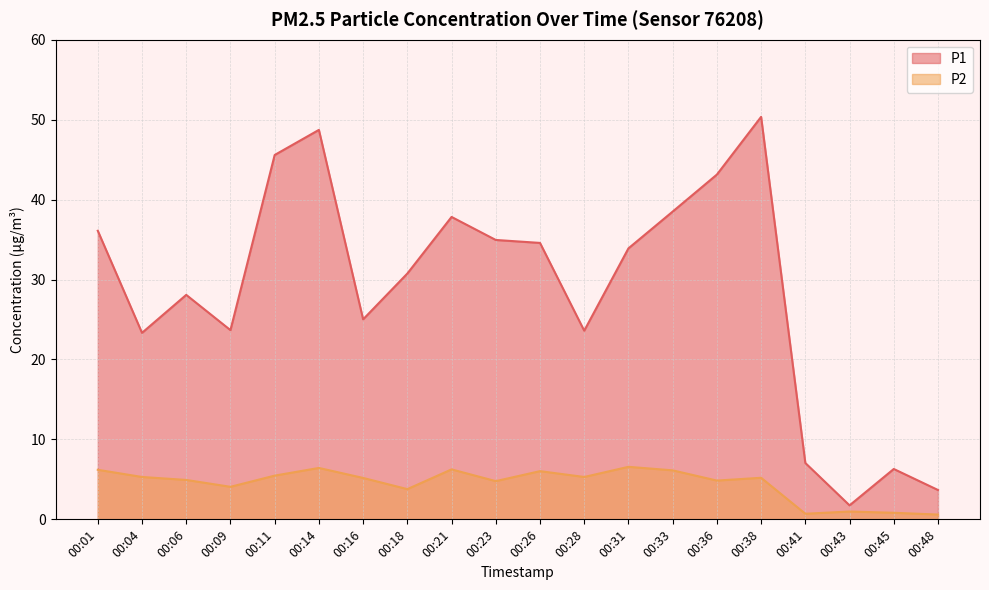

Where is P1 nearest to the value 26?

00:16